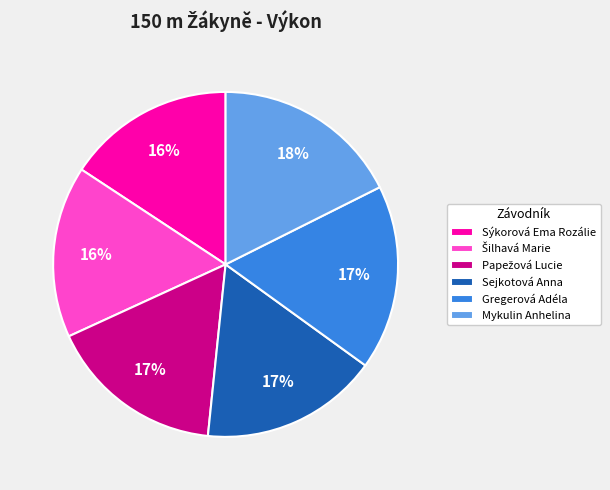

To the nearest percent, what portion does Mykulin Anhelina represent?

18%